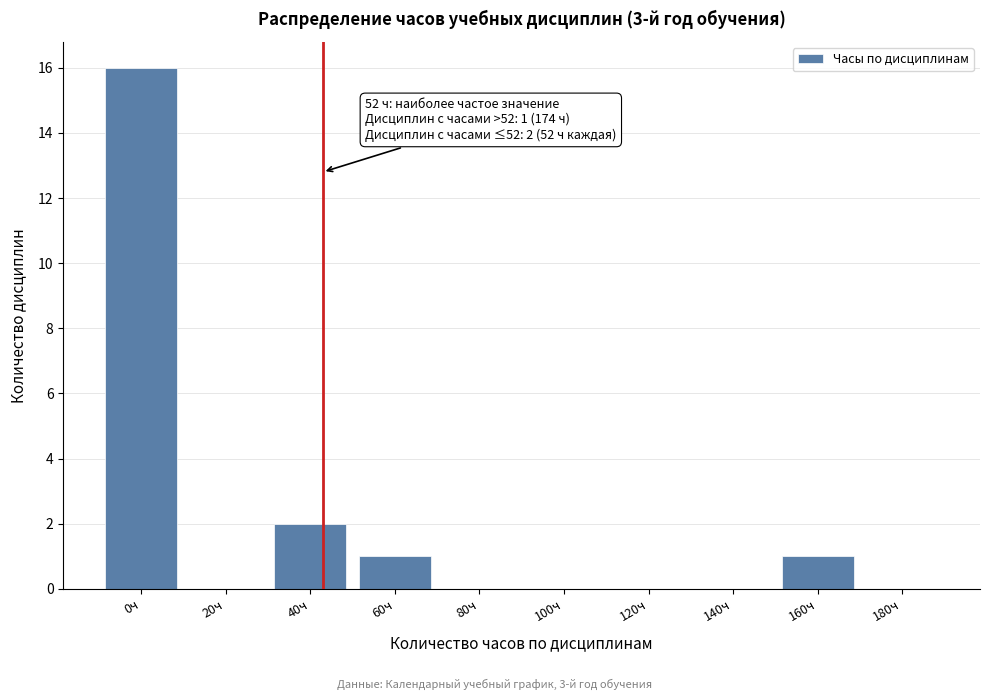

Reading right to left, what are all the values shown in this chart?

180ч=0	160ч=1	140ч=0	120ч=0	100ч=0	80ч=0	60ч=1	40ч=2	20ч=0	0ч=16